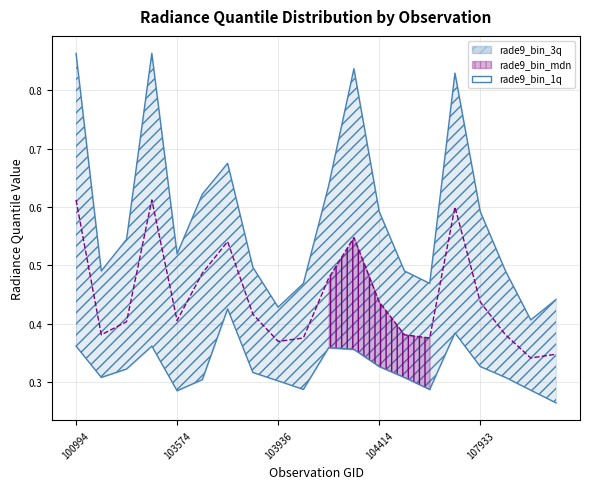

At which category does the chart reach its minimum across all series?

108455